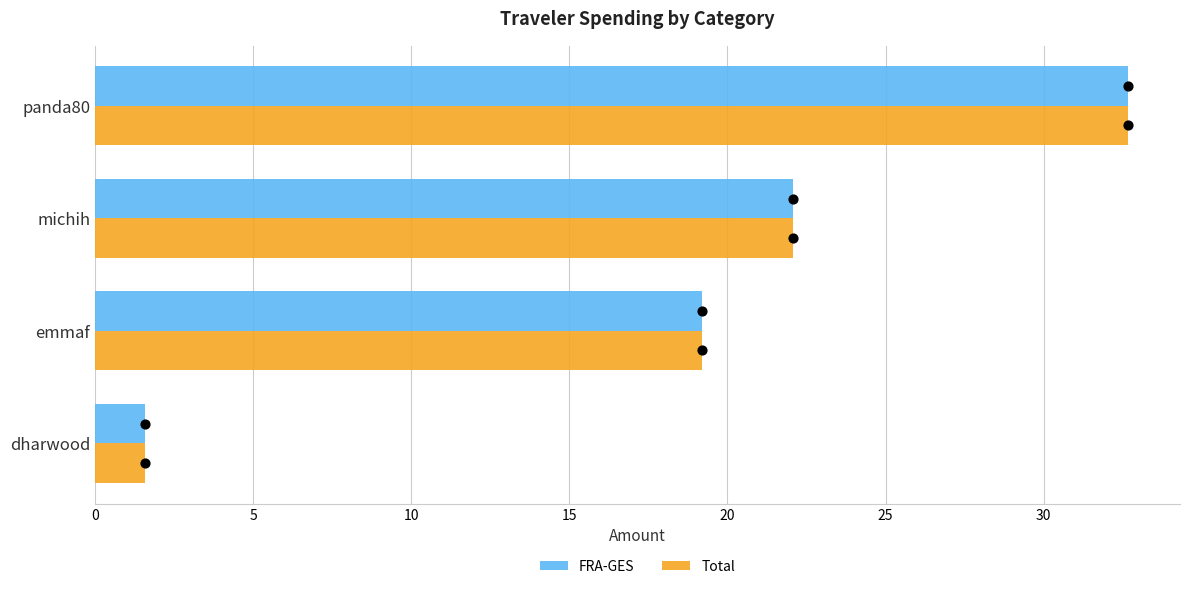

Which series has the widest spread of Y values?

FRA-GES